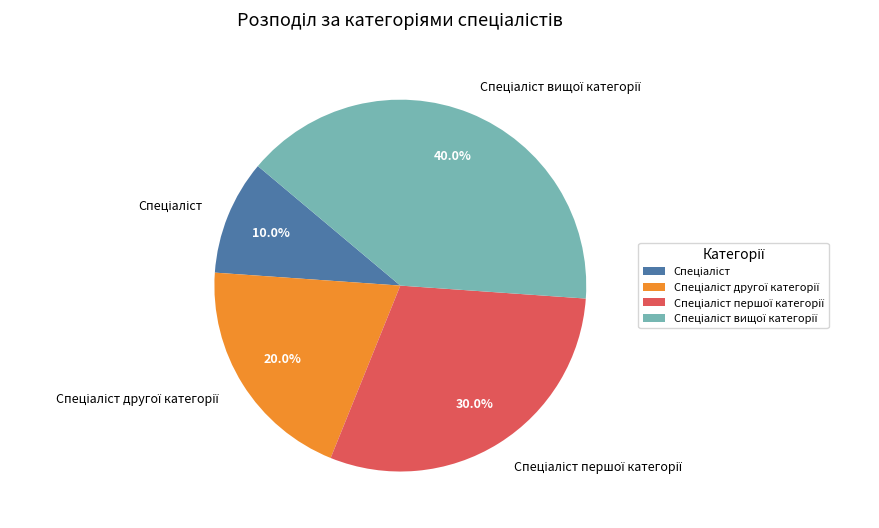

Does any single category account for the majority?

No